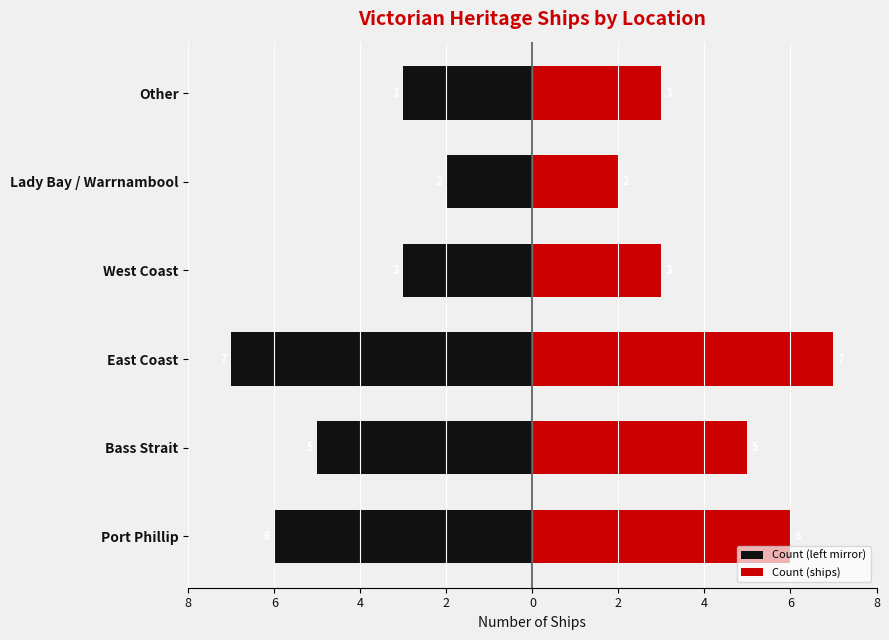

How many groups of bars are there?

6